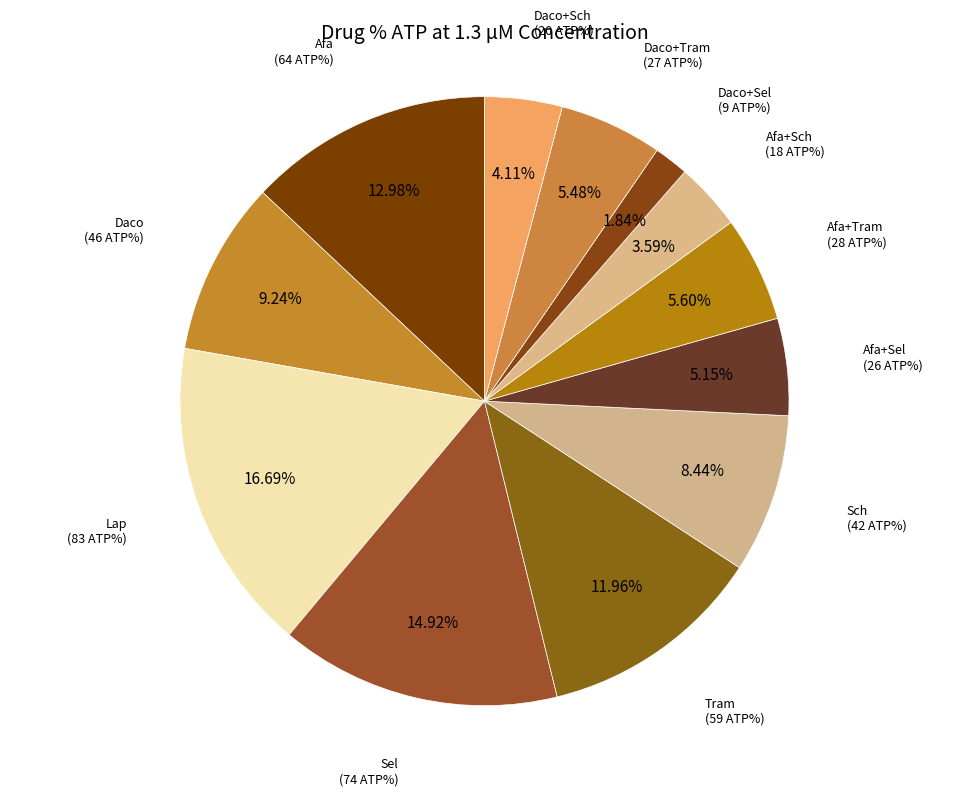

Do Tram and Afa+Tram together represent more than half of the pie?

No